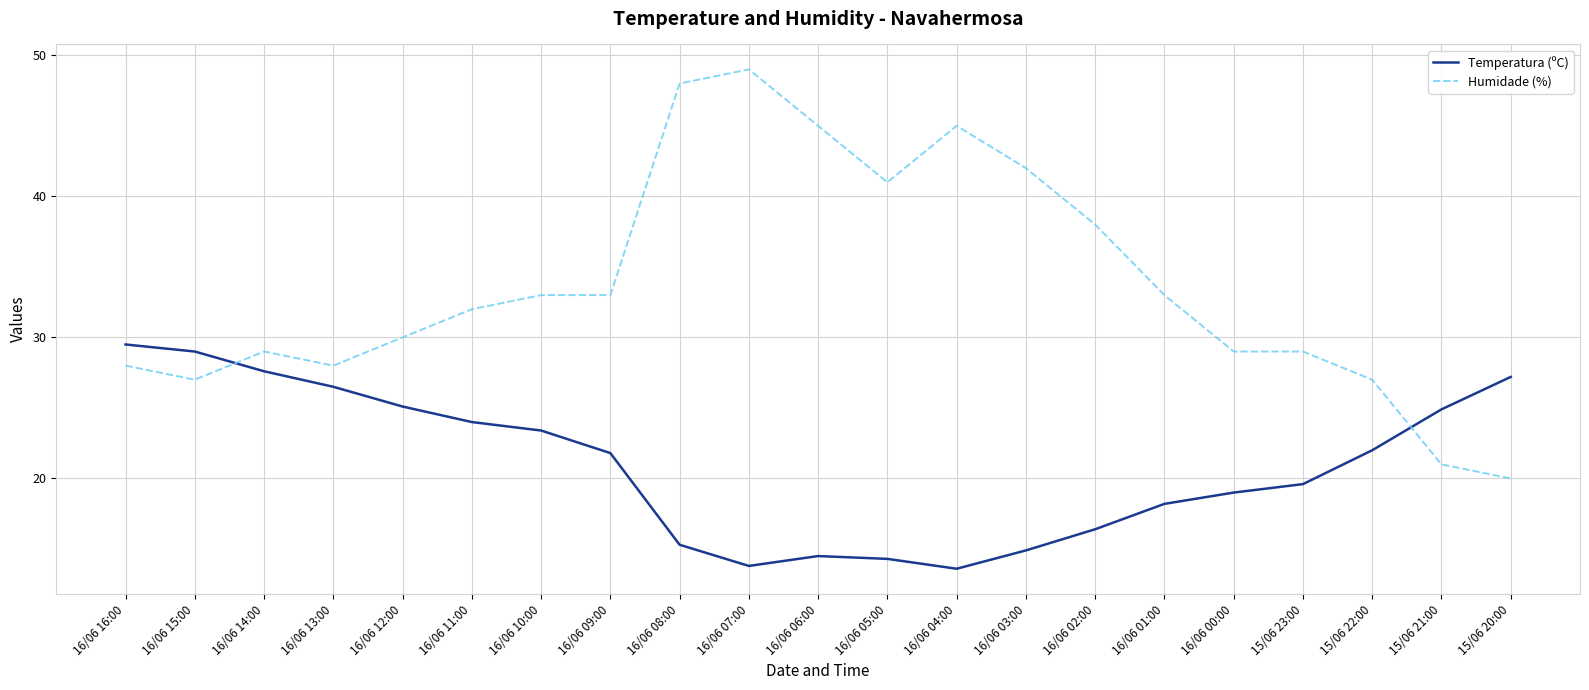

True or false: Temperatura (ºC) has more than 2 interior local peaks.

False